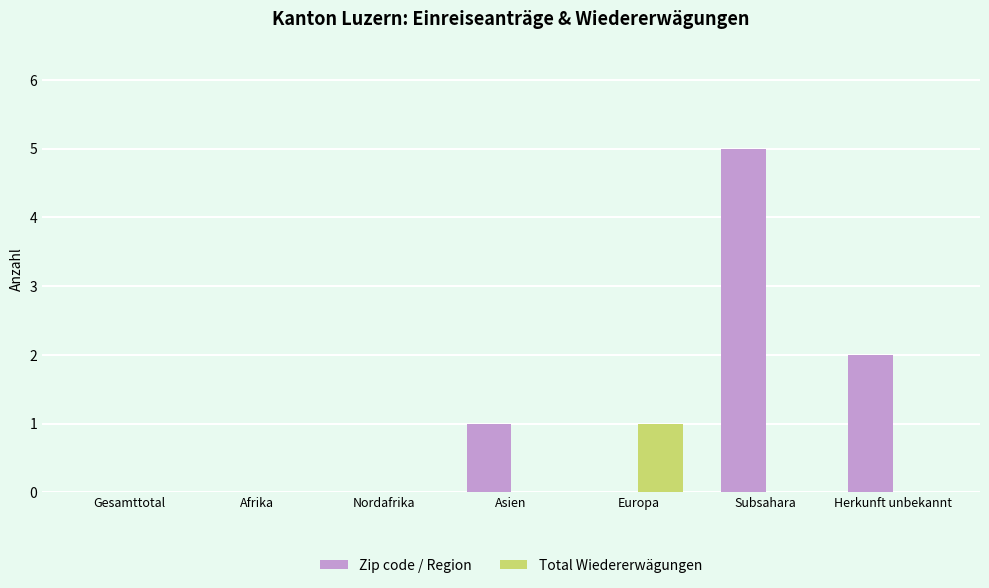

Reading left to right, extract all data points from this chart.

Zip code / Region: 0	0	0	1	0	5	2
Total Wiedererwägungen: 0	0	0	0	1	0	0